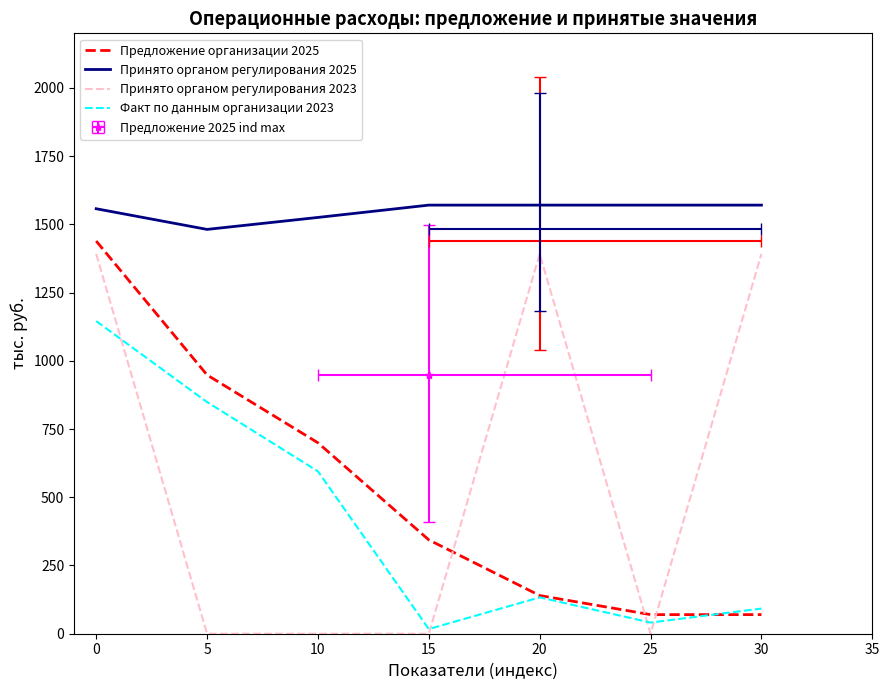

Is it true that Предложение организации 2025 equals 16.6 at 30?

False